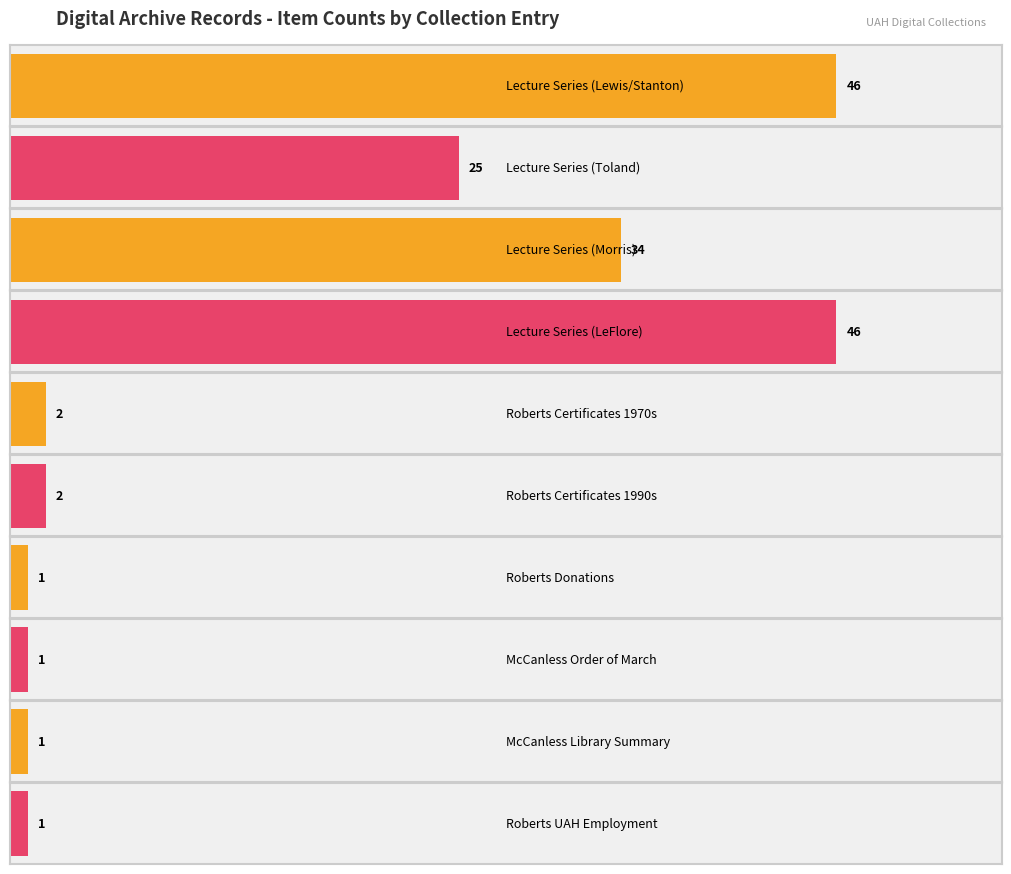

True or false: Average utilization has a value of 1 at Roberts Donations.

True